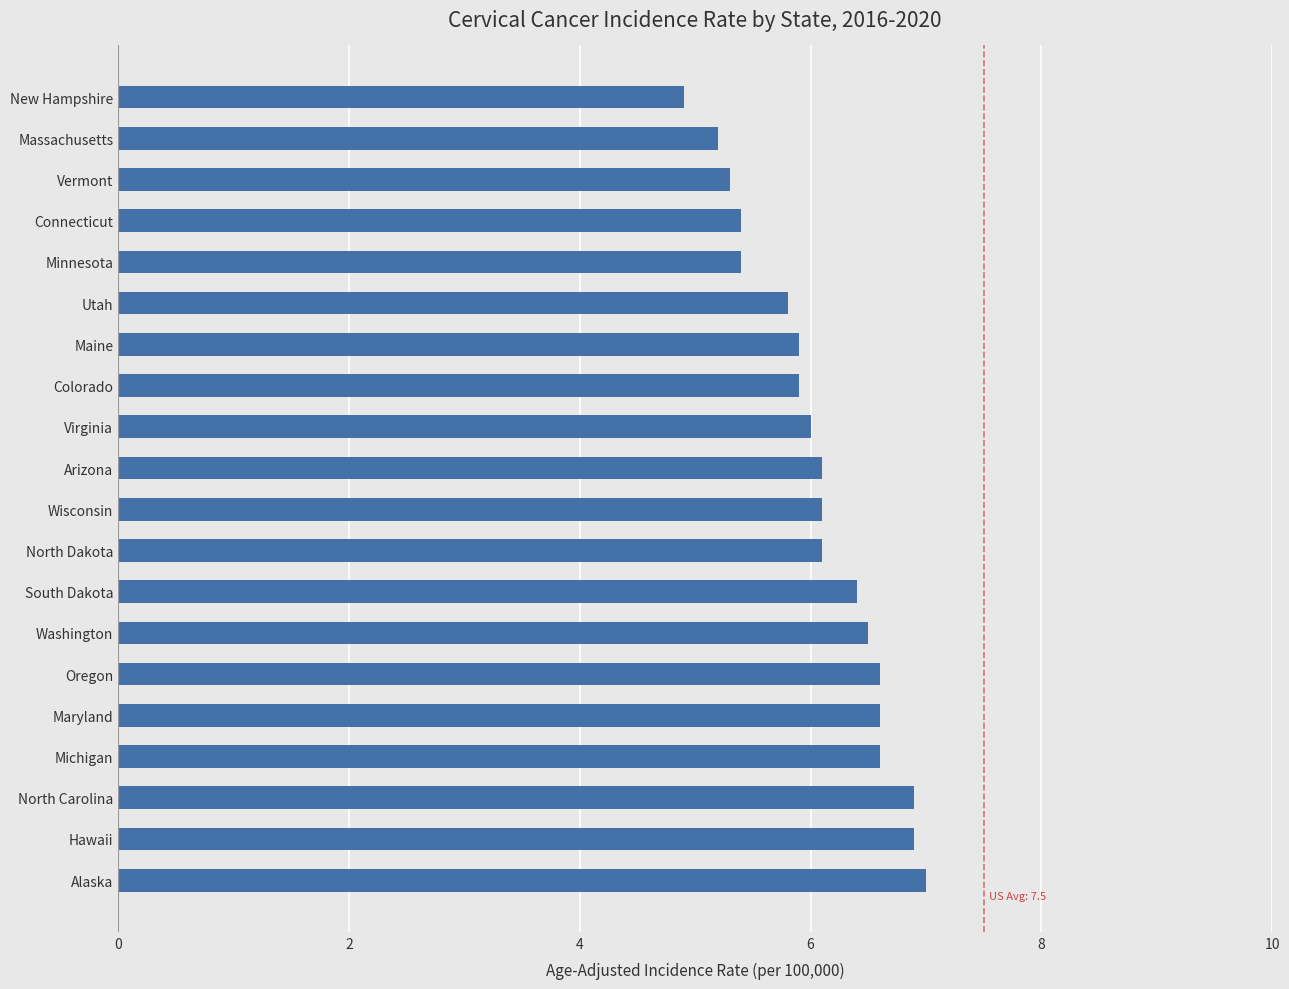

What is the ratio of the value at Minnesota to the value at North Carolina?

0.8